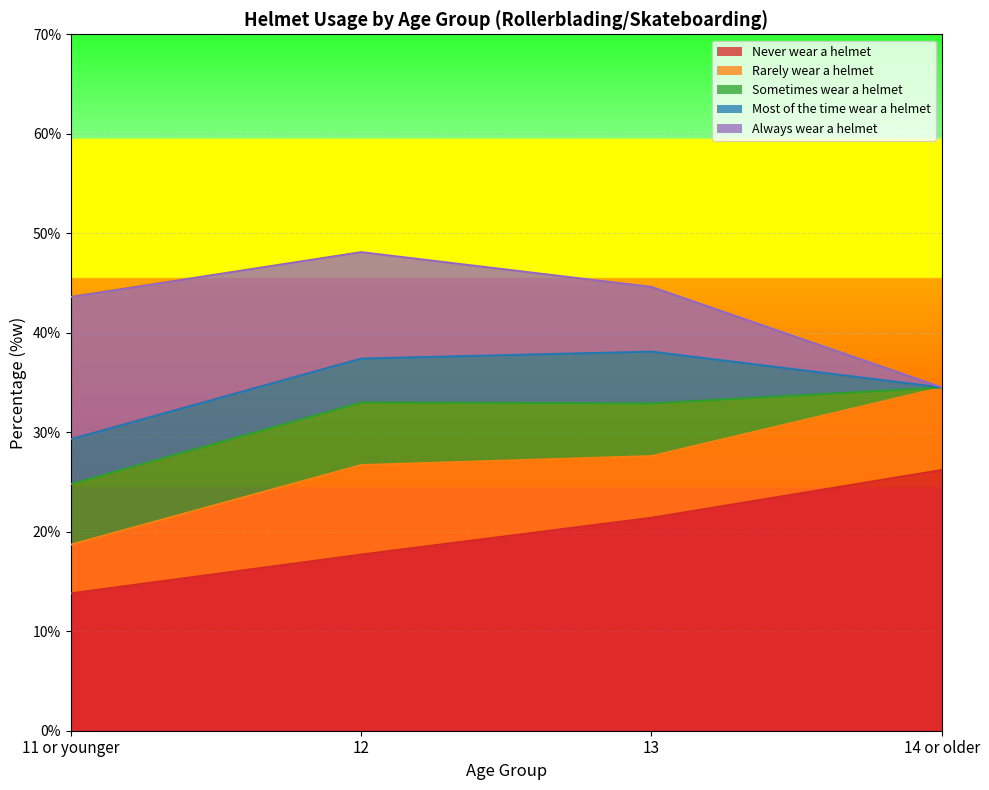

Reading left to right, list all the values displayed in this chart.

Never wear a helmet: 13.8	17.7	21.4	26.2
Rarely wear a helmet: 4.9	9.0	6.2	8.3
Sometimes wear a helmet: 6.1	6.3	5.3	0.0
Most of the time wear a helmet: 4.5	4.4	5.2	0.0
Always wear a helmet: 14.3	10.7	6.5	0.0